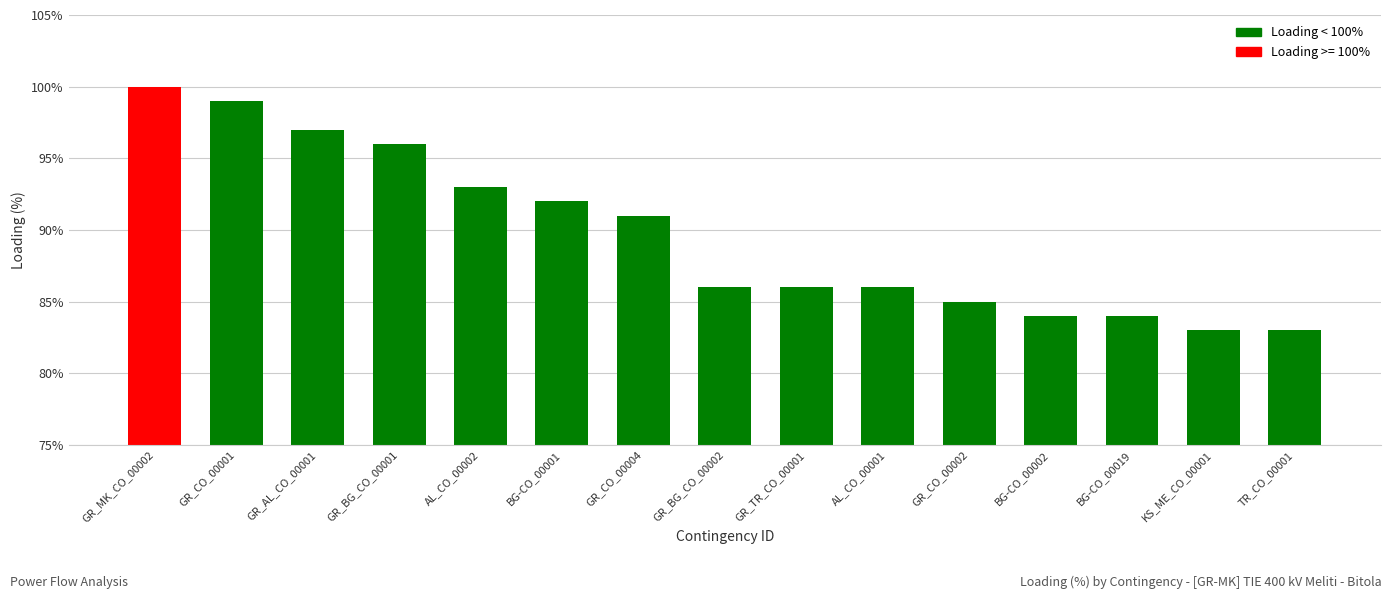

What is the label of the 12th bar from the left?

BG-CO_00002